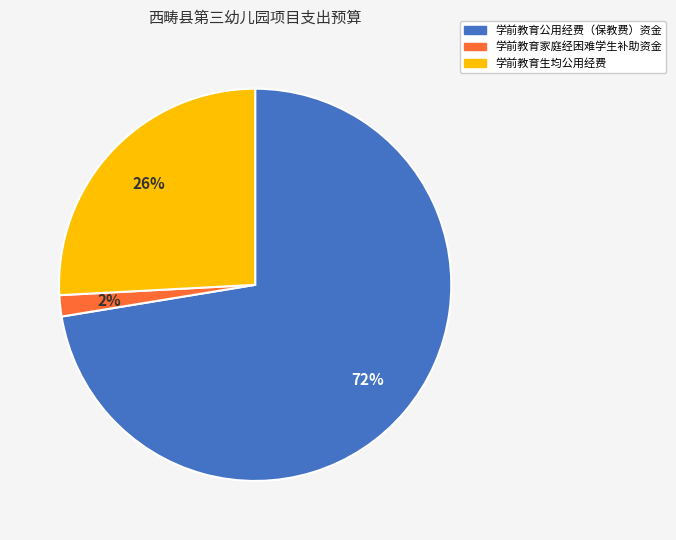

To the nearest percent, what is the combined percentage of 学前教育公用经费（保教费）资金 and 学前教育家庭经困难学生补助资金?

74%